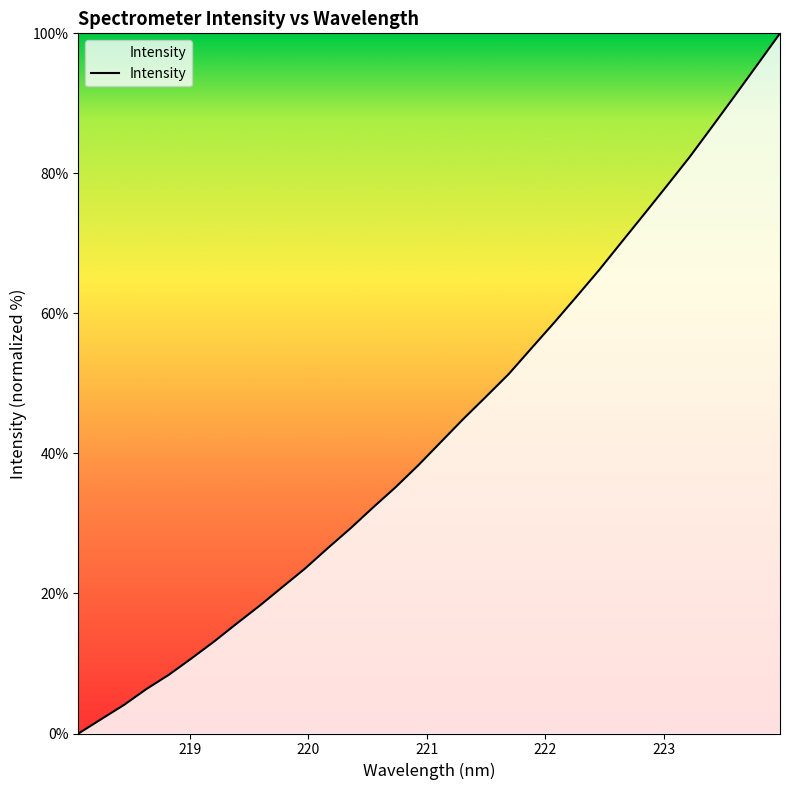

What is the greatest value displayed?

100.0